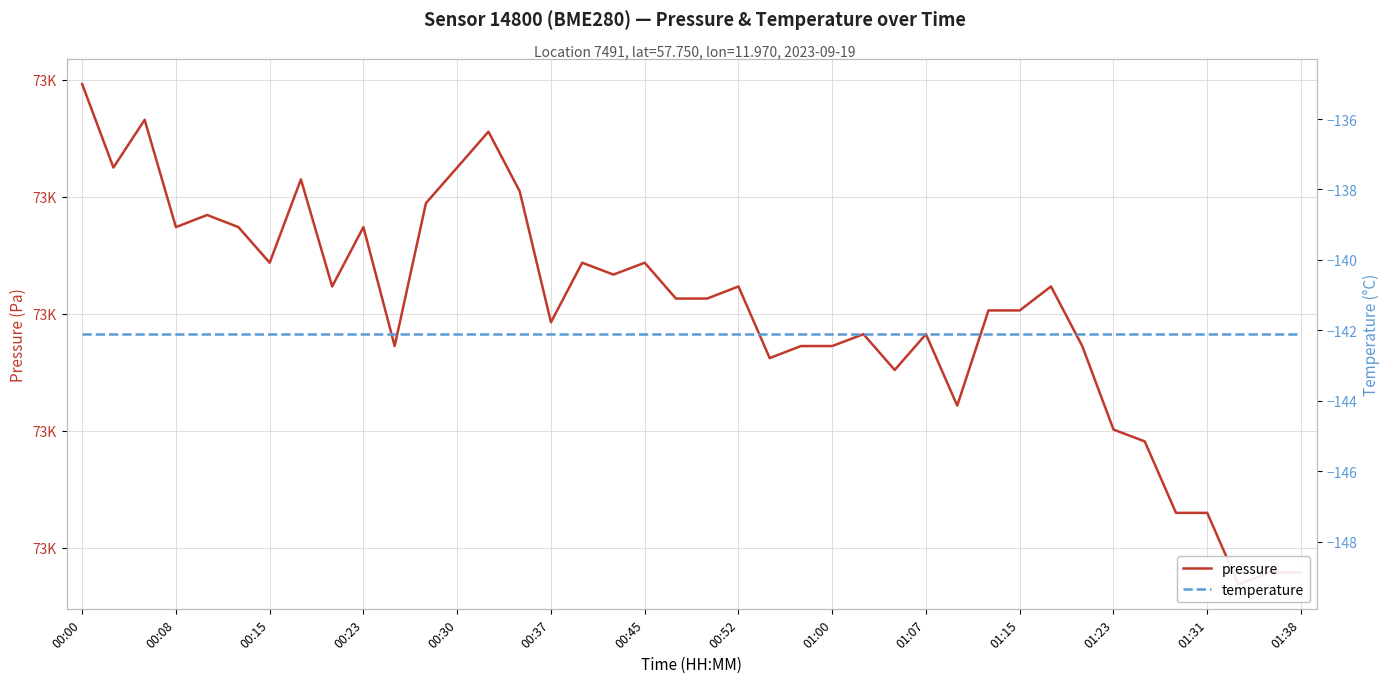

The value of temperature at 00:37 is -142.1. True or false?

True